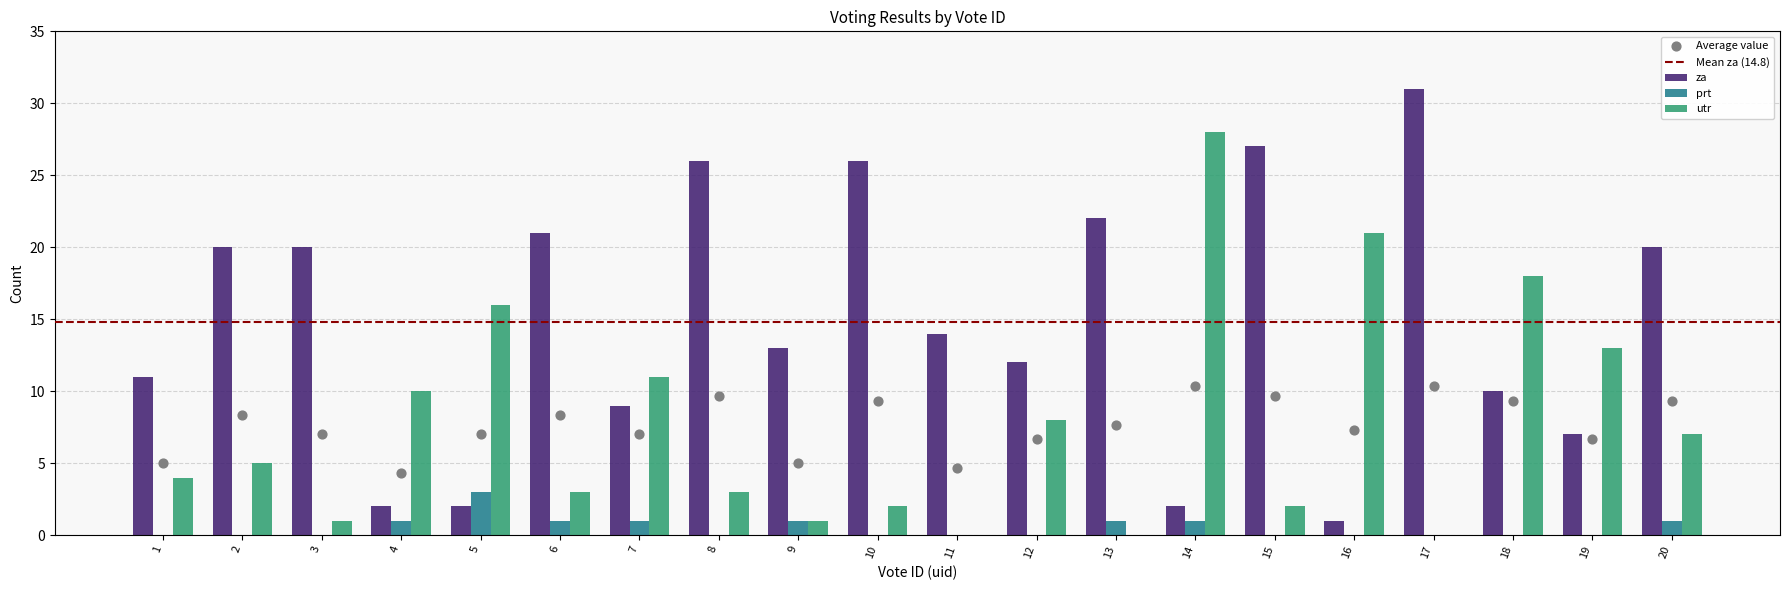

Which series contains the lowest Y value?

prt